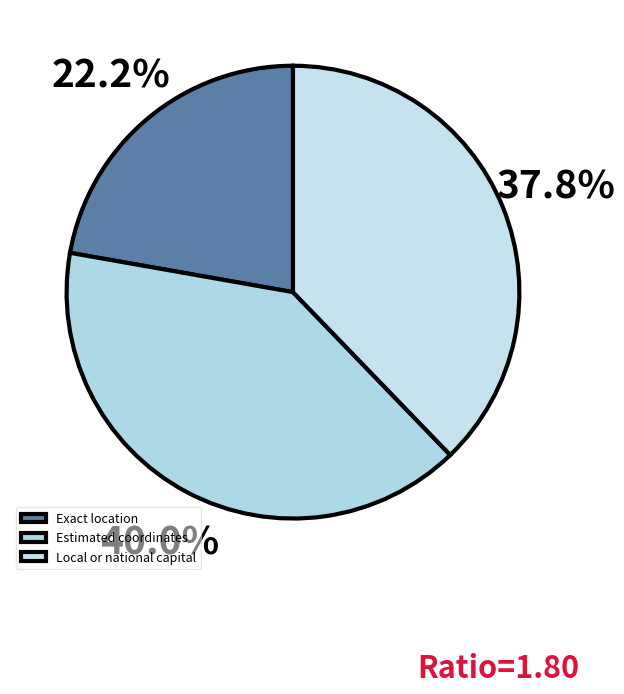

Does any single category account for the majority?

No